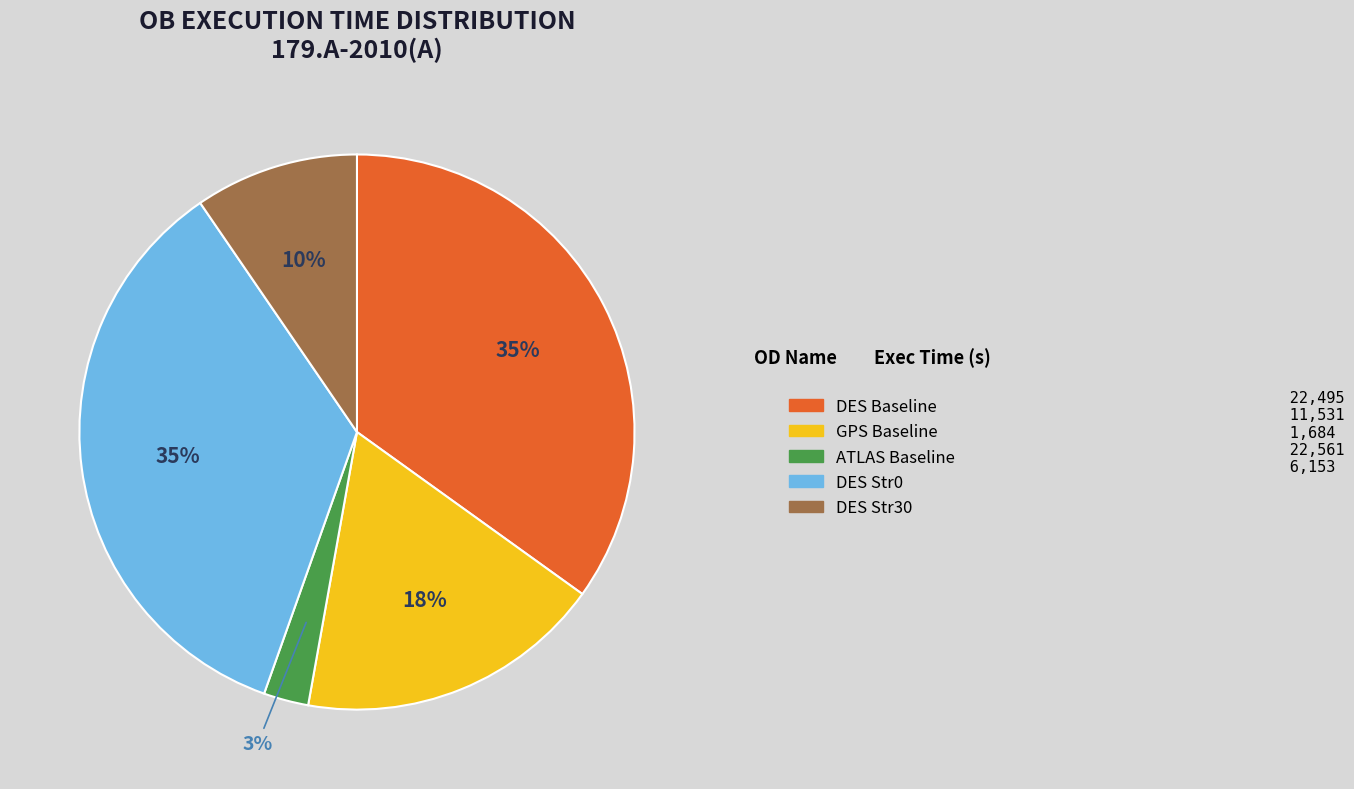

Which slice is the smallest?

ATLAS Baseline